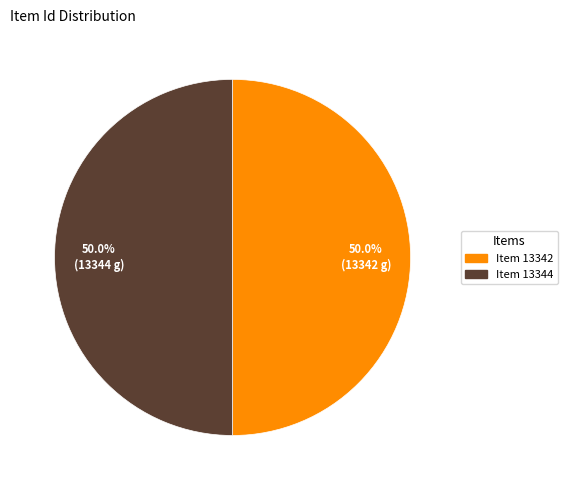

Combined, do Item 13344 and Item 13342 account for over 50%?

Yes